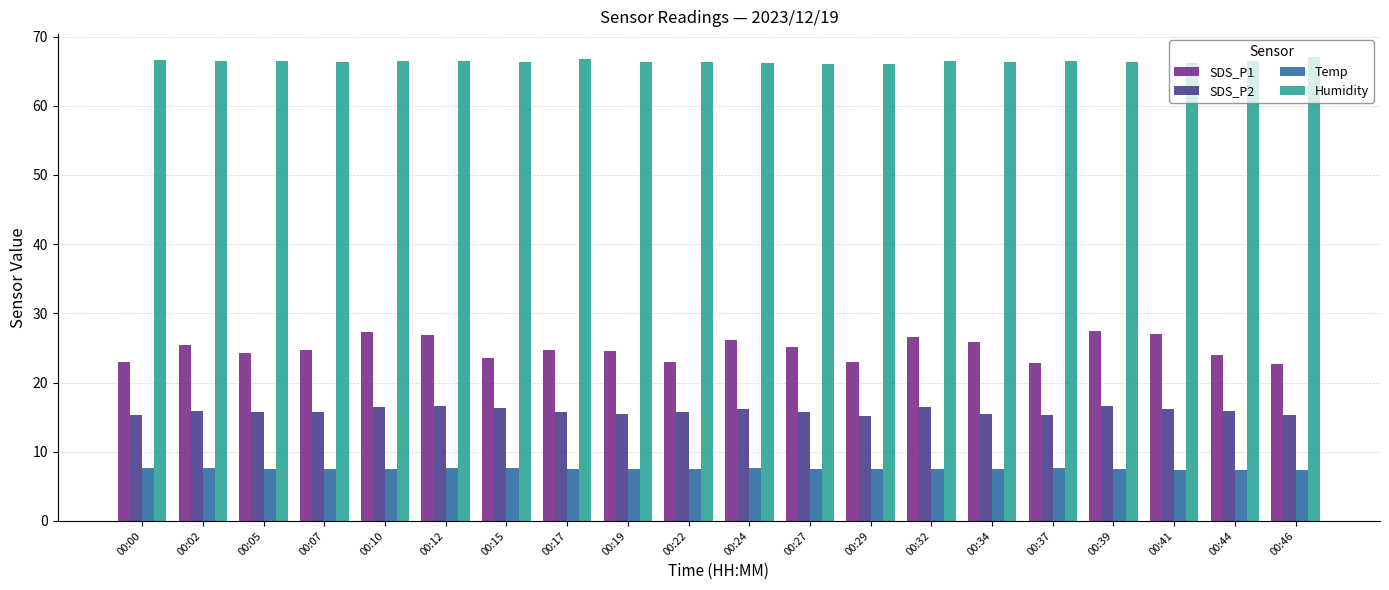

What is the sum of all SDS_P2 values?

317.3